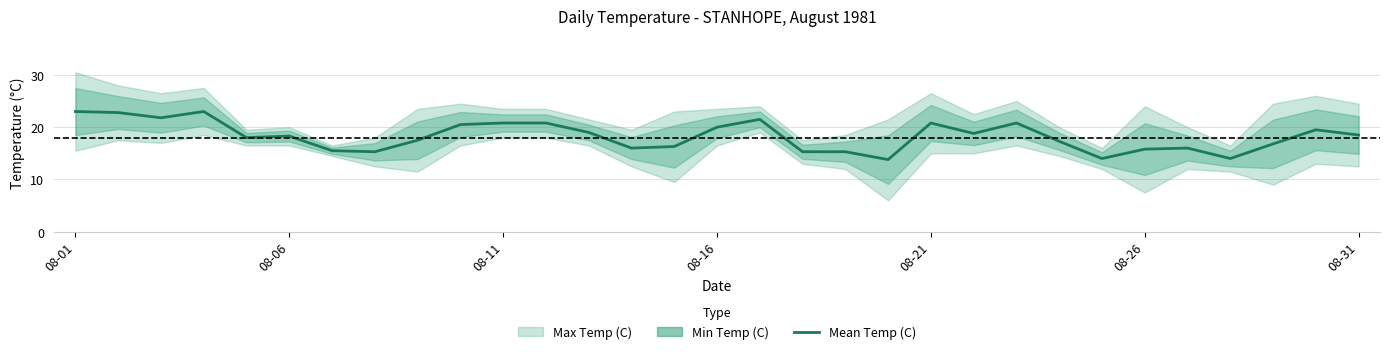

What is the average value?

18.3